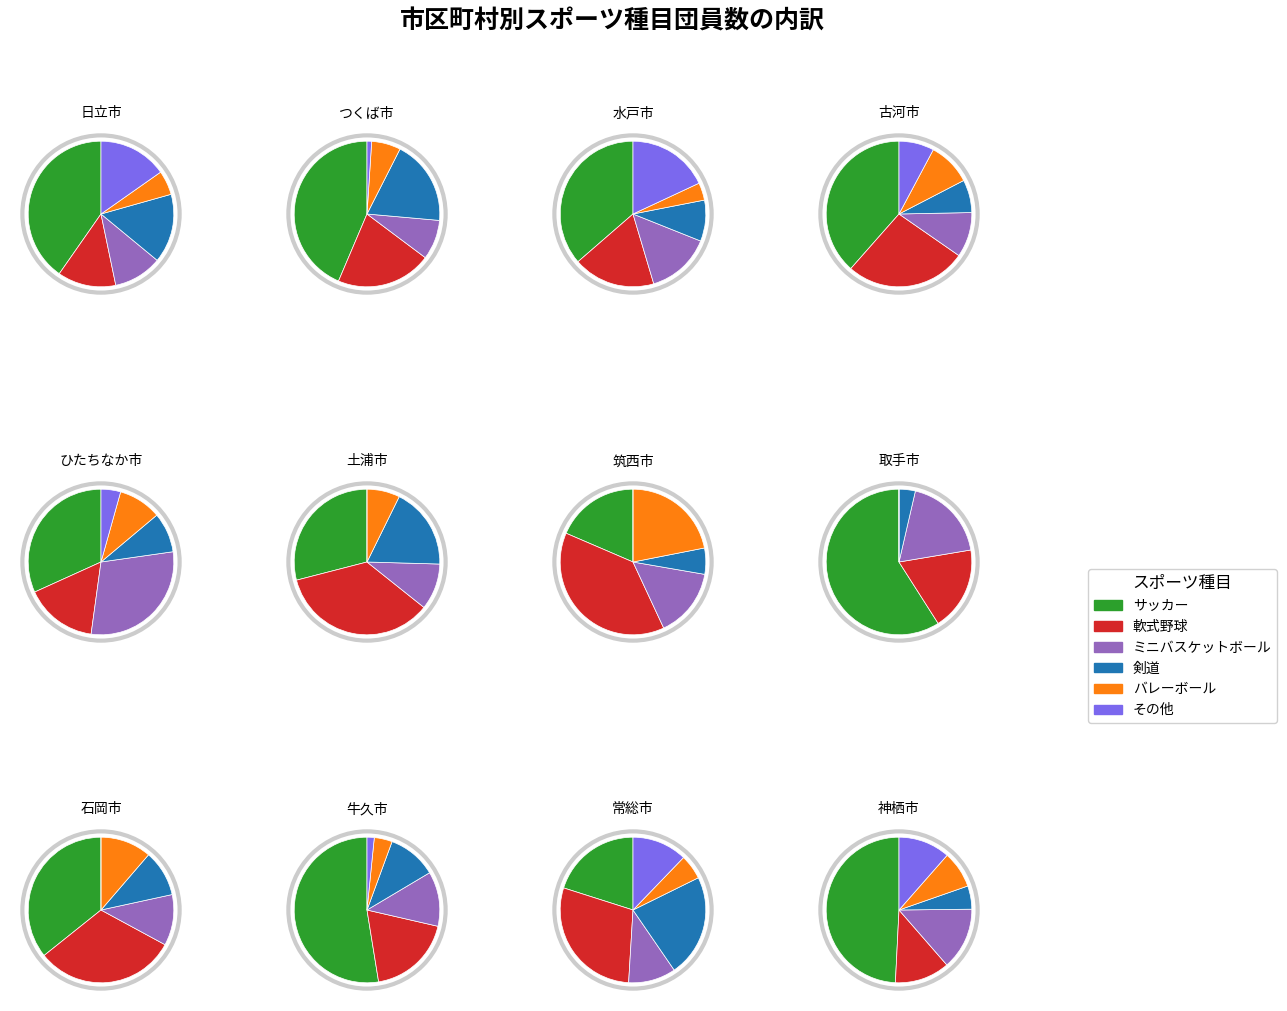

Rank the series by their maximum value, from highest to lowest.

サッカー（合計団員数）, 軟式野球（合計団員数）, ミニバスケットボール（合計団員数）, 剣道（合計団員数）, バレーボール（合計団員数）, その他（合計団員数）